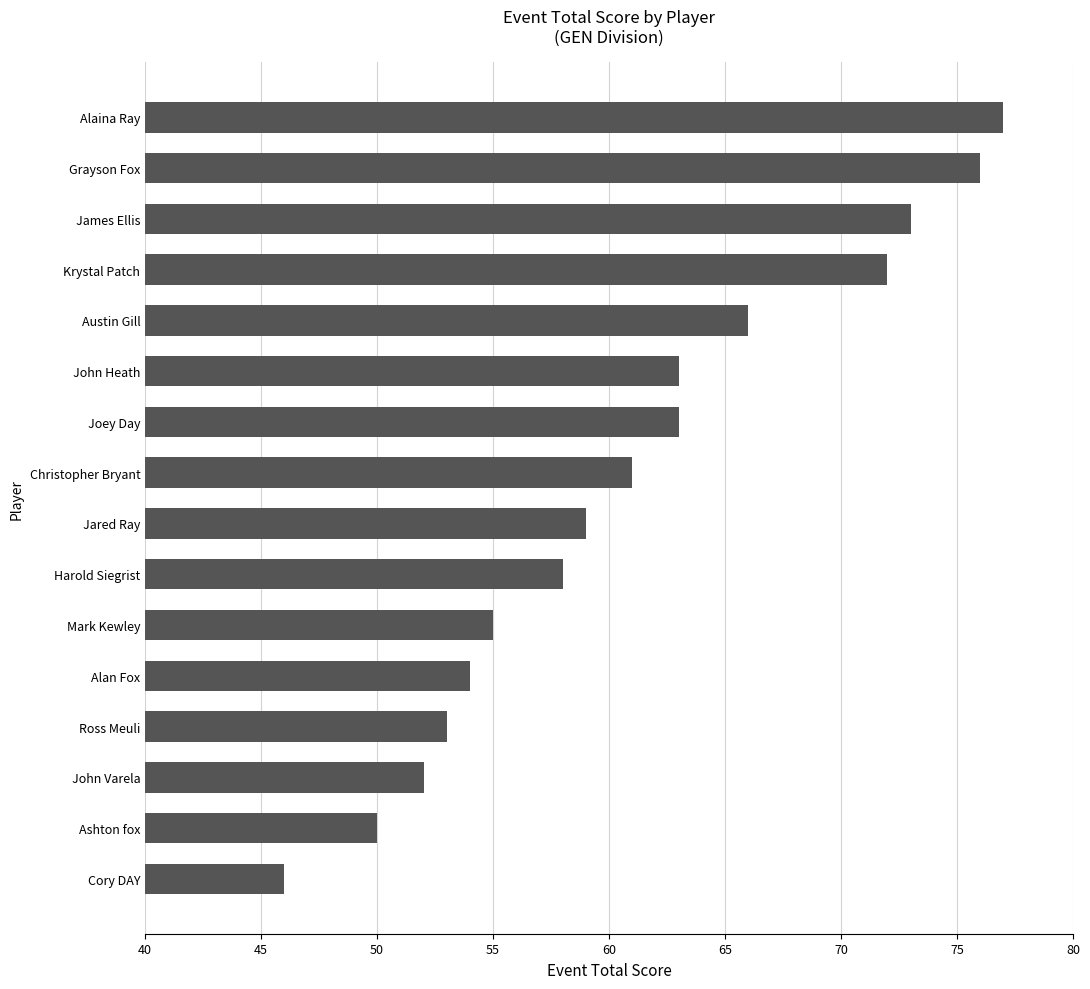

Is it true that the value at Ross Meuli is 76?

False